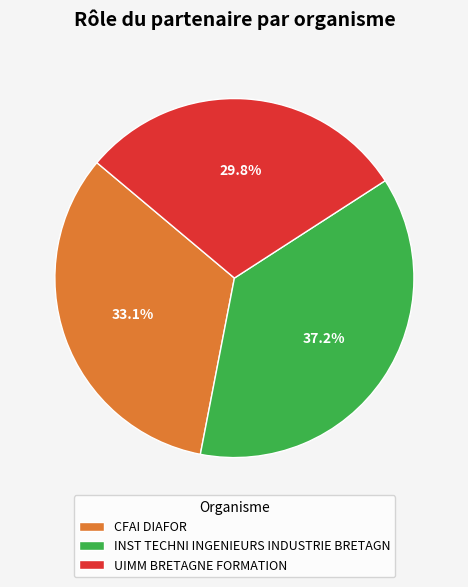

Which slice is the largest?

INST TECHNI INGENIEURS INDUSTRIE BRETAGN